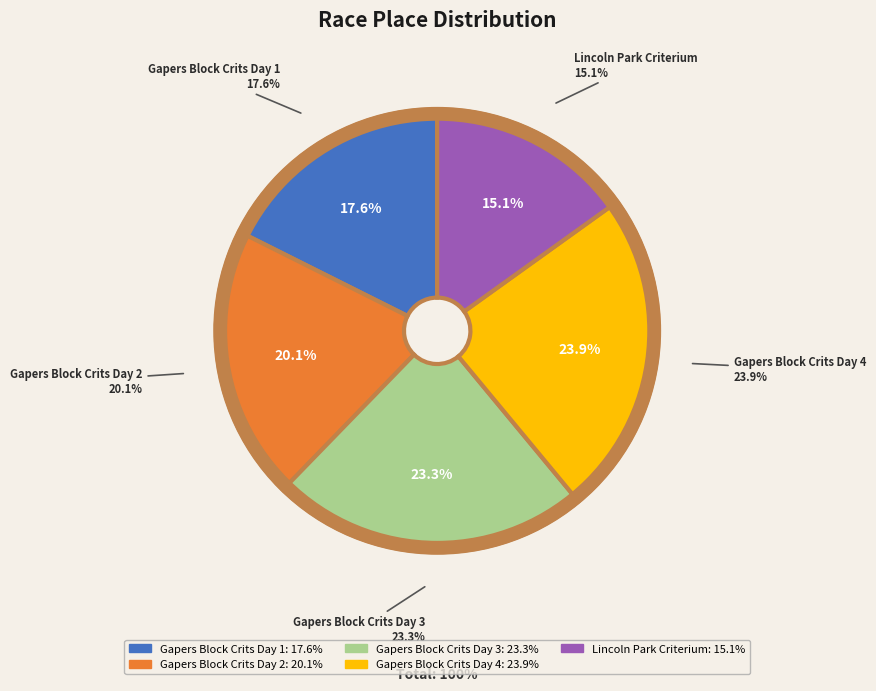

The Gapers Block Crits Day 2 slice represents 20% of the pie. True or false?

True